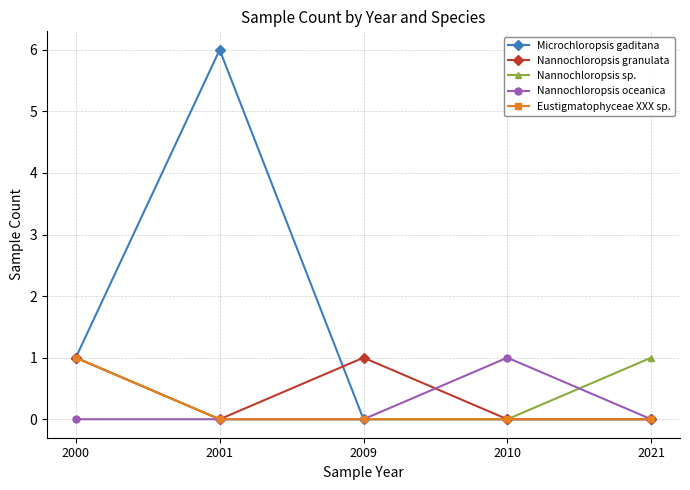

Count the number of data series in this chart.

5